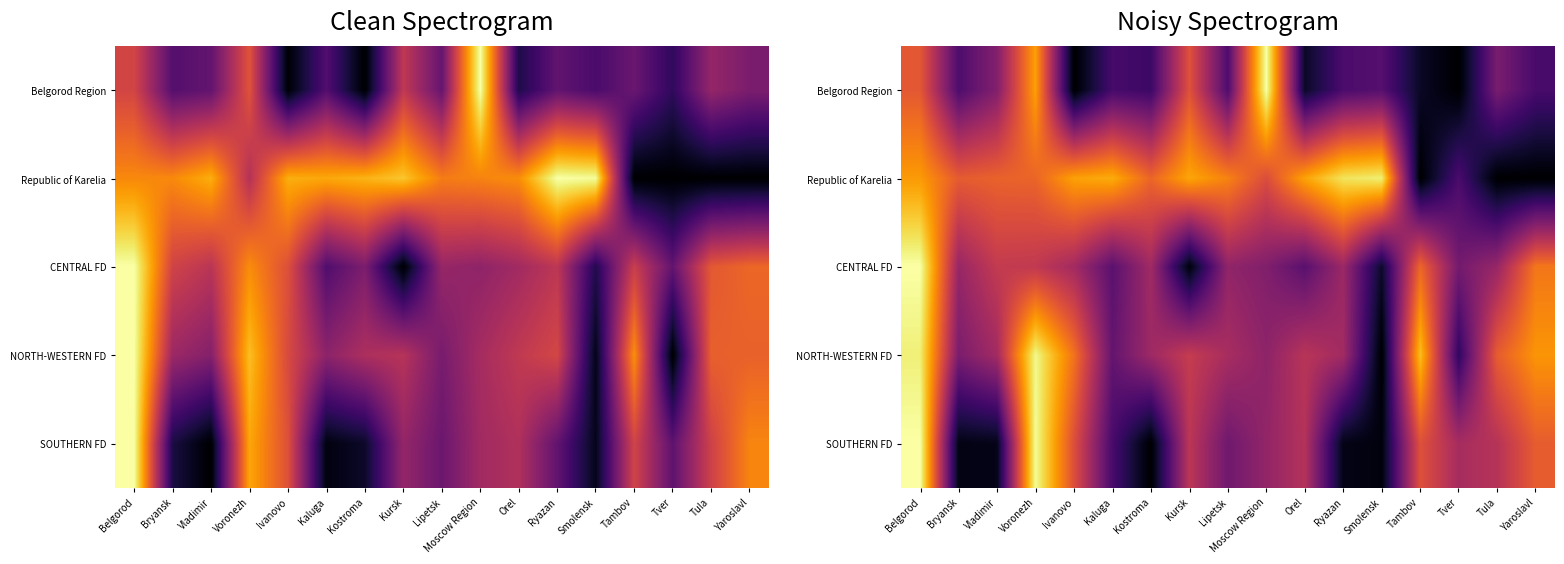

What is the average value of the CENTRAL FD series?

0.4